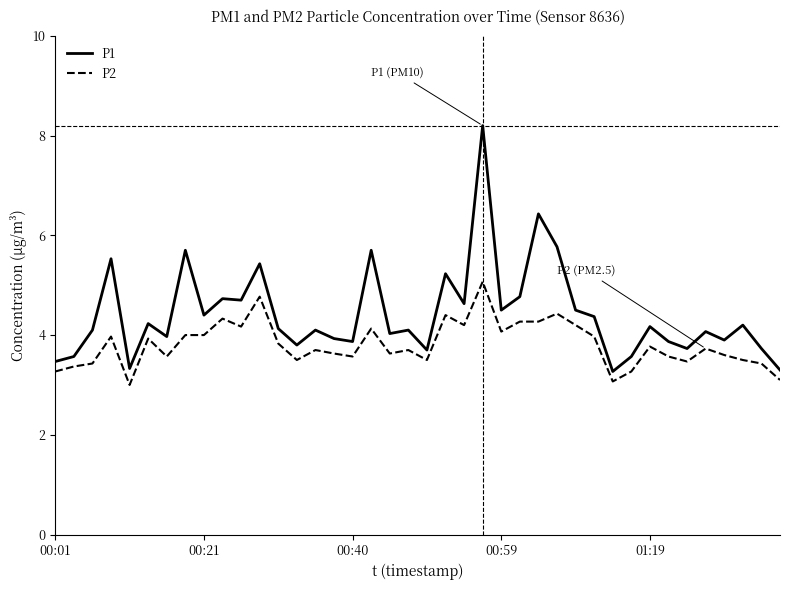

Rank the series by their maximum value, from highest to lowest.

P1, P2